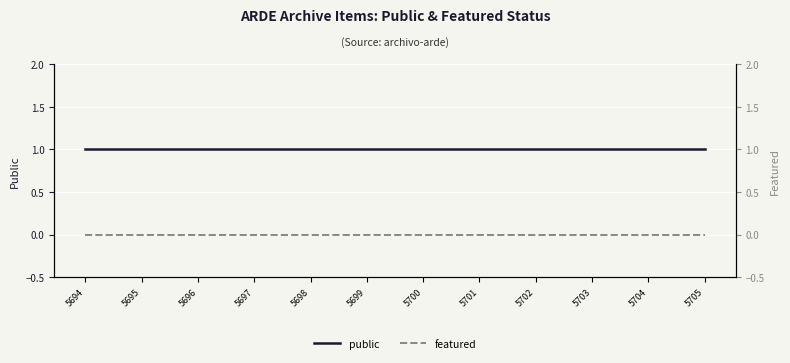

The value of public at 5704 is 1. True or false?

True